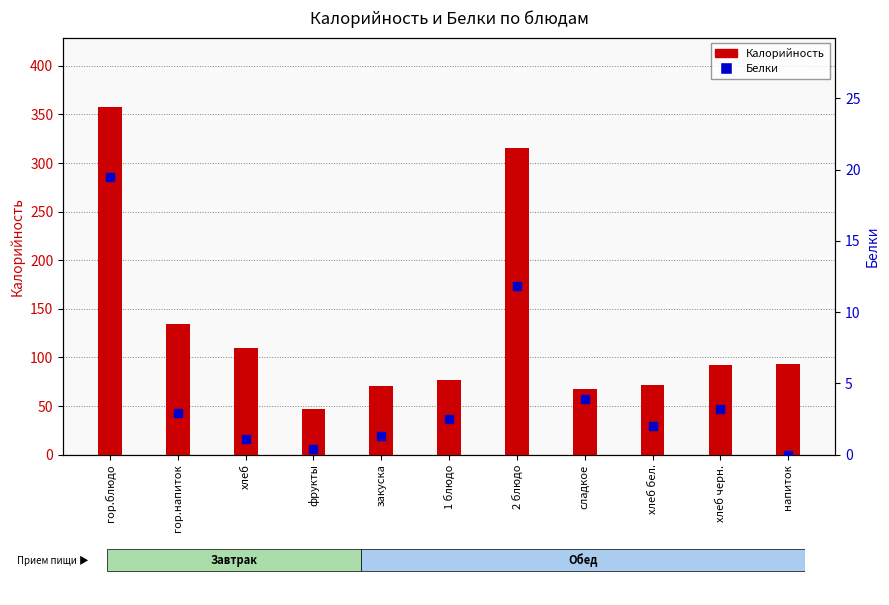

Which series has the largest Y range (max minus min)?

Калорийность